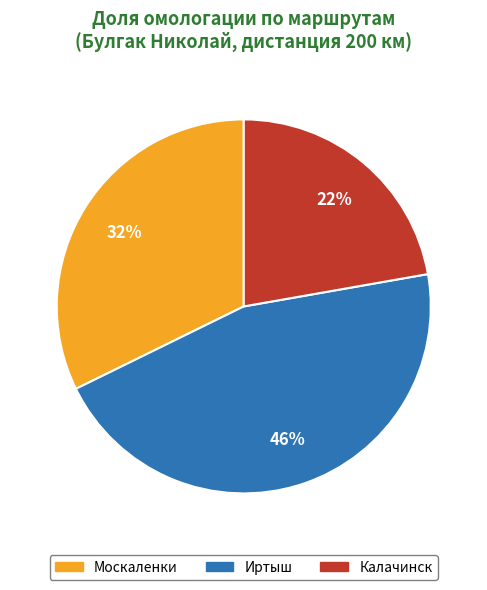

What percentage is the Москаленки slice, to the nearest percent?

32%